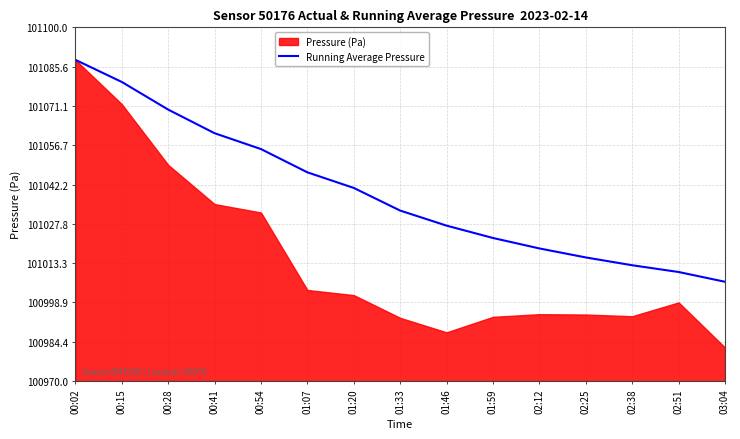

Which has a higher value, 01:46 or 01:20?

01:20